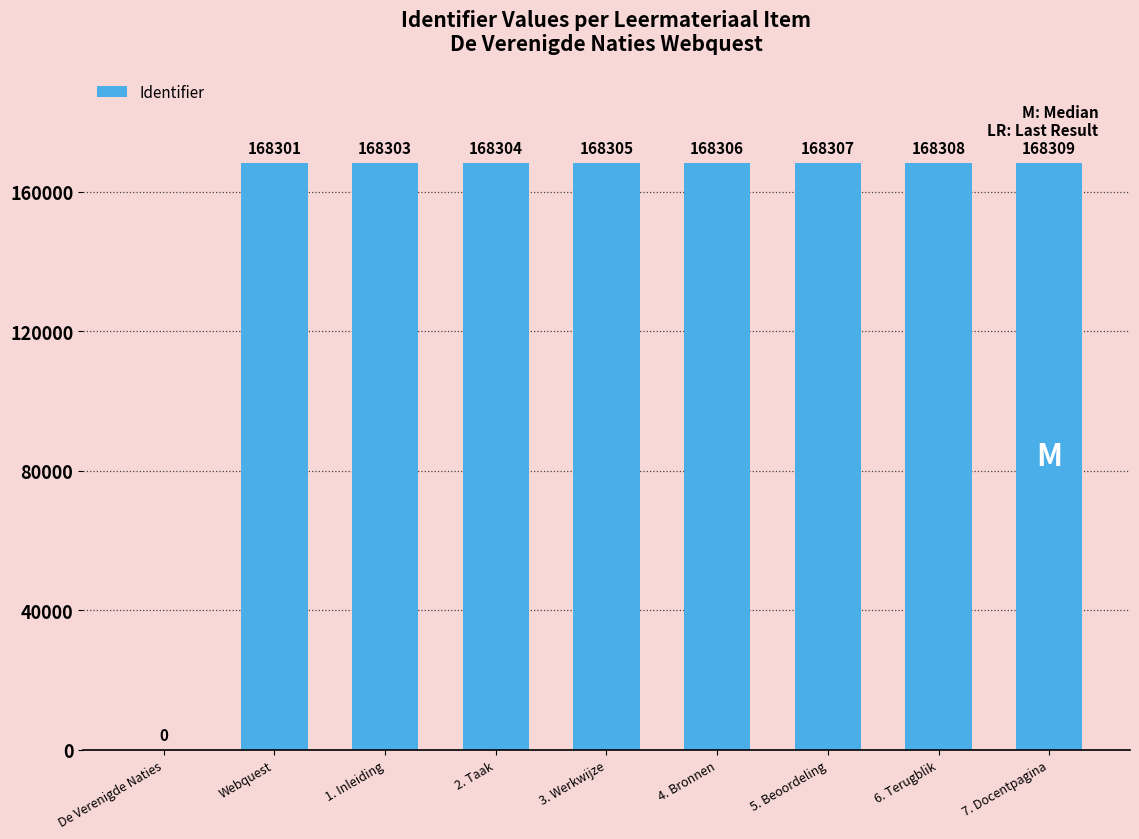

What value does the data have at 4. Bronnen, to the nearest 10?

168310